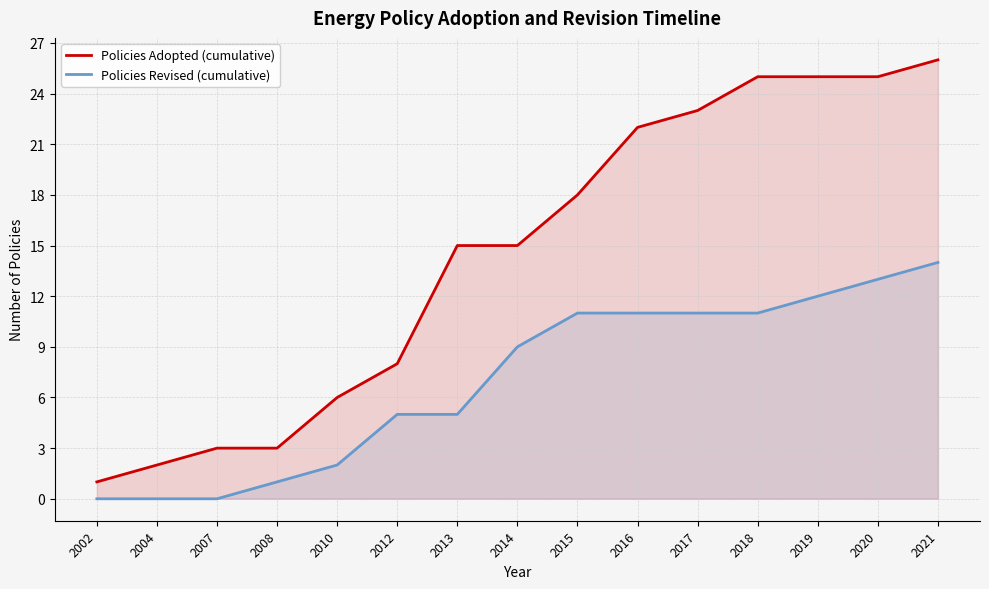

Which category has the lowest value across all series?

2002